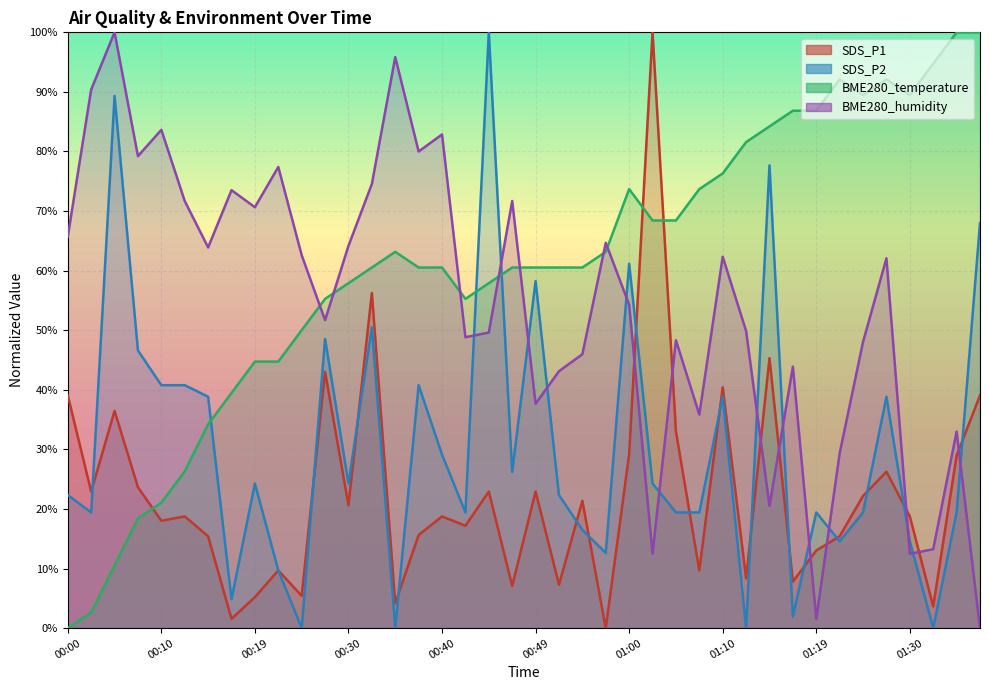

The BME280_humidity series shows 18.5 at 00:22. True or false?

False